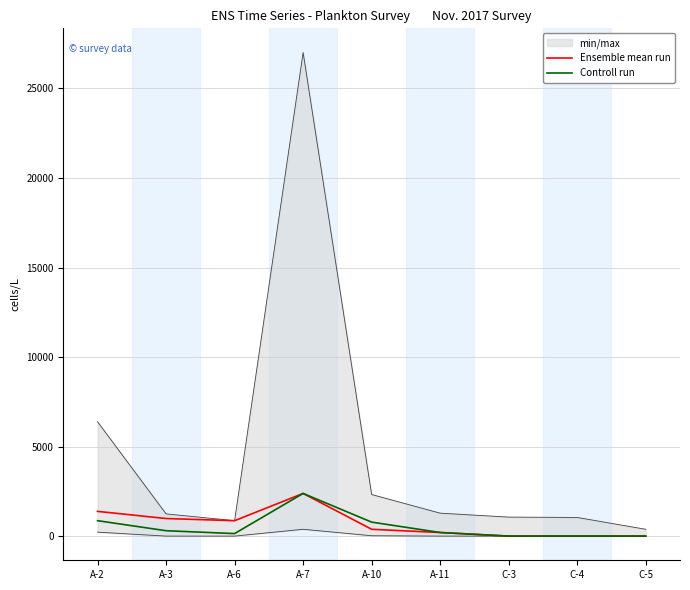

What is the total value across all series at C-5?

40